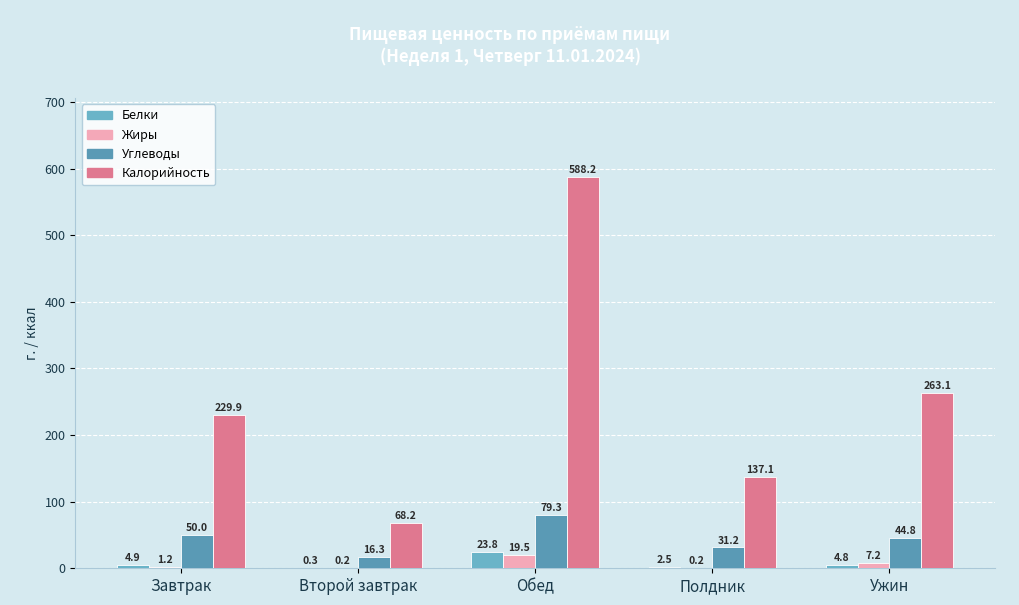

Count the number of categories in the chart.

5